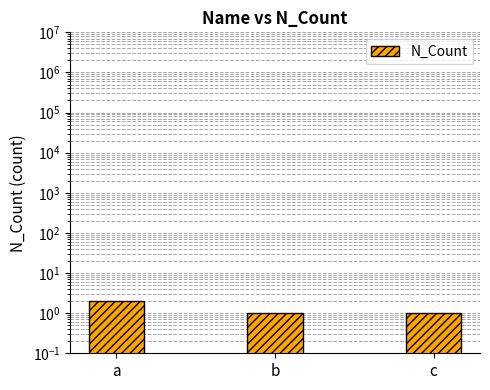

List the labels in order of value, largest first.

a, b, c